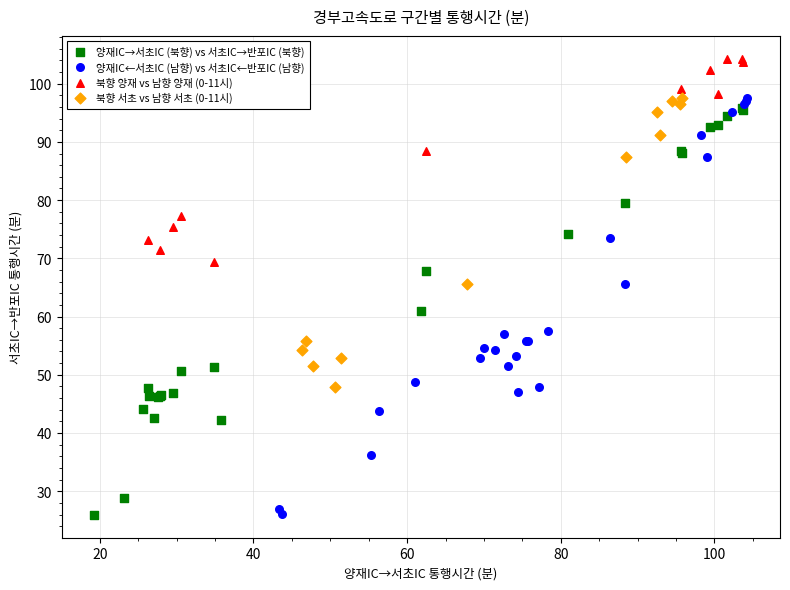

Which series has the largest Y range (max minus min)?

양재IC←서초IC (남향) vs 서초IC←반포IC (남향)